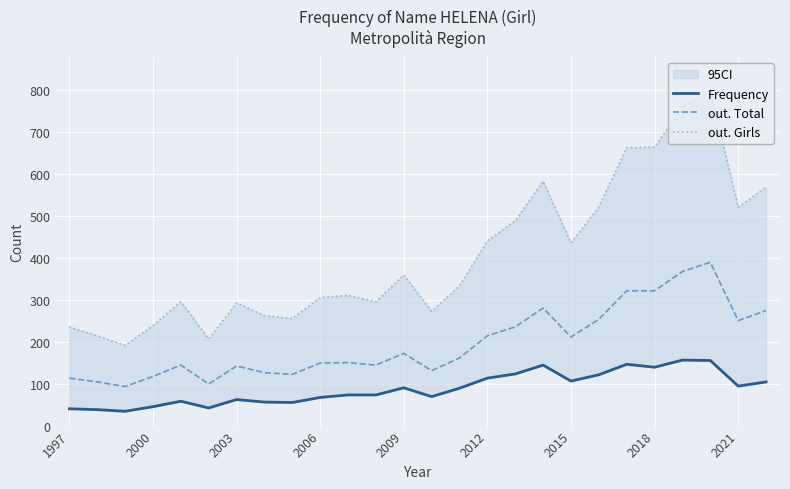

How many lines are shown in the chart?

3